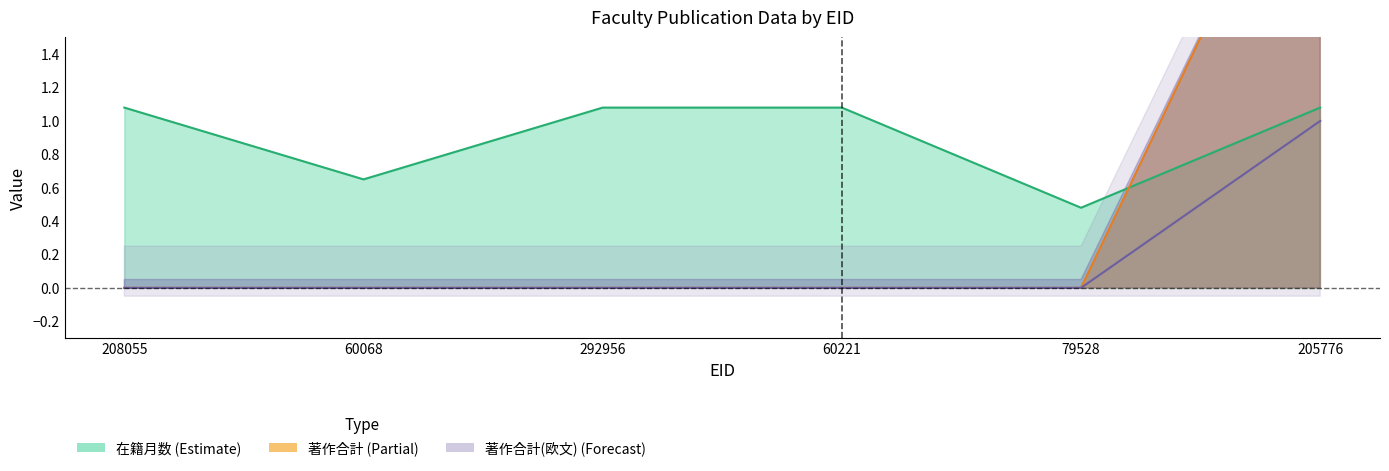

List the labels in order of 在籍月数 value, largest first.

208055, 292956, 60221, 205776, 60068, 79528